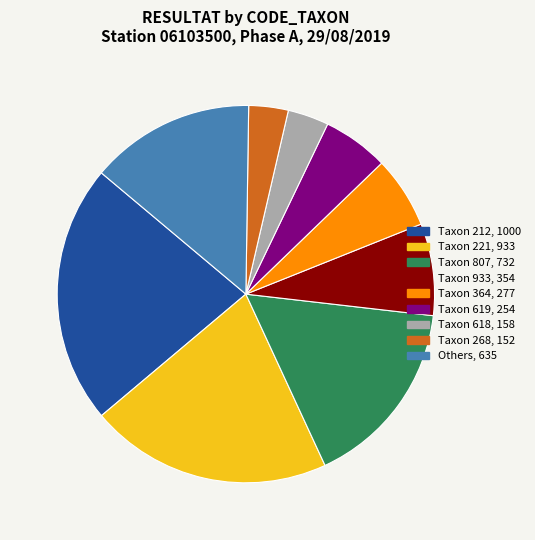

Is there any slice that represents more than half of the pie?

No